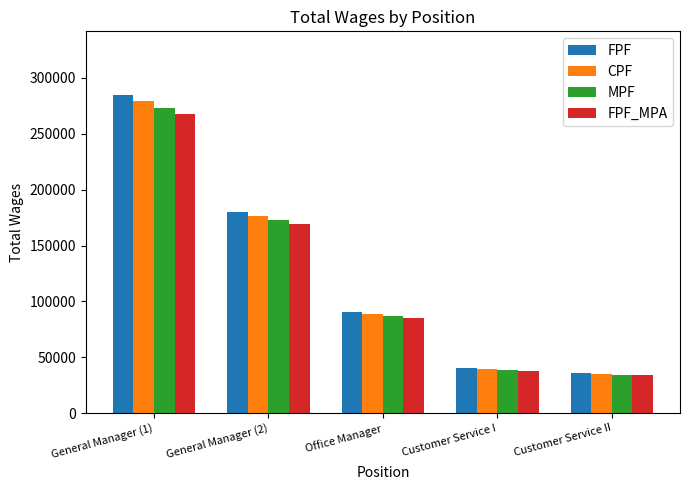

Reading left to right, list all the values displayed in this chart.

FPF: General Manager (1)=284764.0	General Manager (2)=180113.0	Office Manager=90708.0	Customer Service I=40265.0	Customer Service II=35834.0
CPF: General Manager (1)=279068.7	General Manager (2)=176510.7	Office Manager=88893.8	Customer Service I=39459.7	Customer Service II=35117.3
MPF: General Manager (1)=273373.4	General Manager (2)=172908.5	Office Manager=87079.7	Customer Service I=38654.4	Customer Service II=34400.6
FPF_MPA: General Manager (1)=267678.2	General Manager (2)=169306.2	Office Manager=85265.5	Customer Service I=37849.1	Customer Service II=33684.0